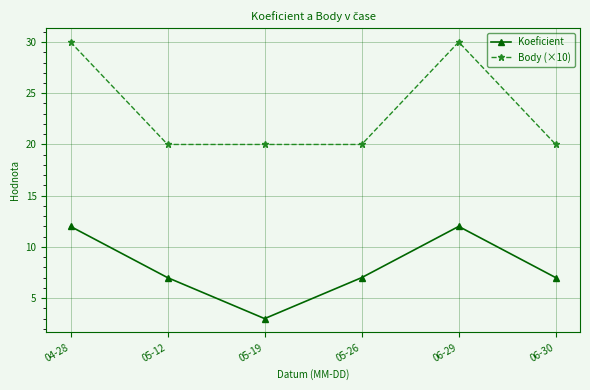

Is the value of Koeficient at 05-12 greater than the value of Body (×10) at 05-26?

No